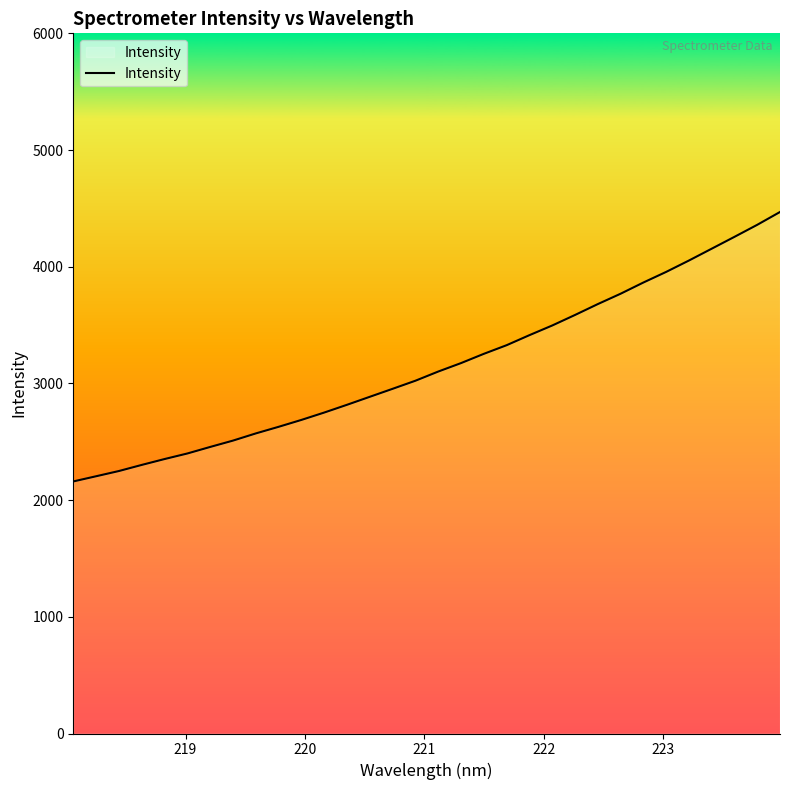

What is the minimum value shown in the chart?

2160.0